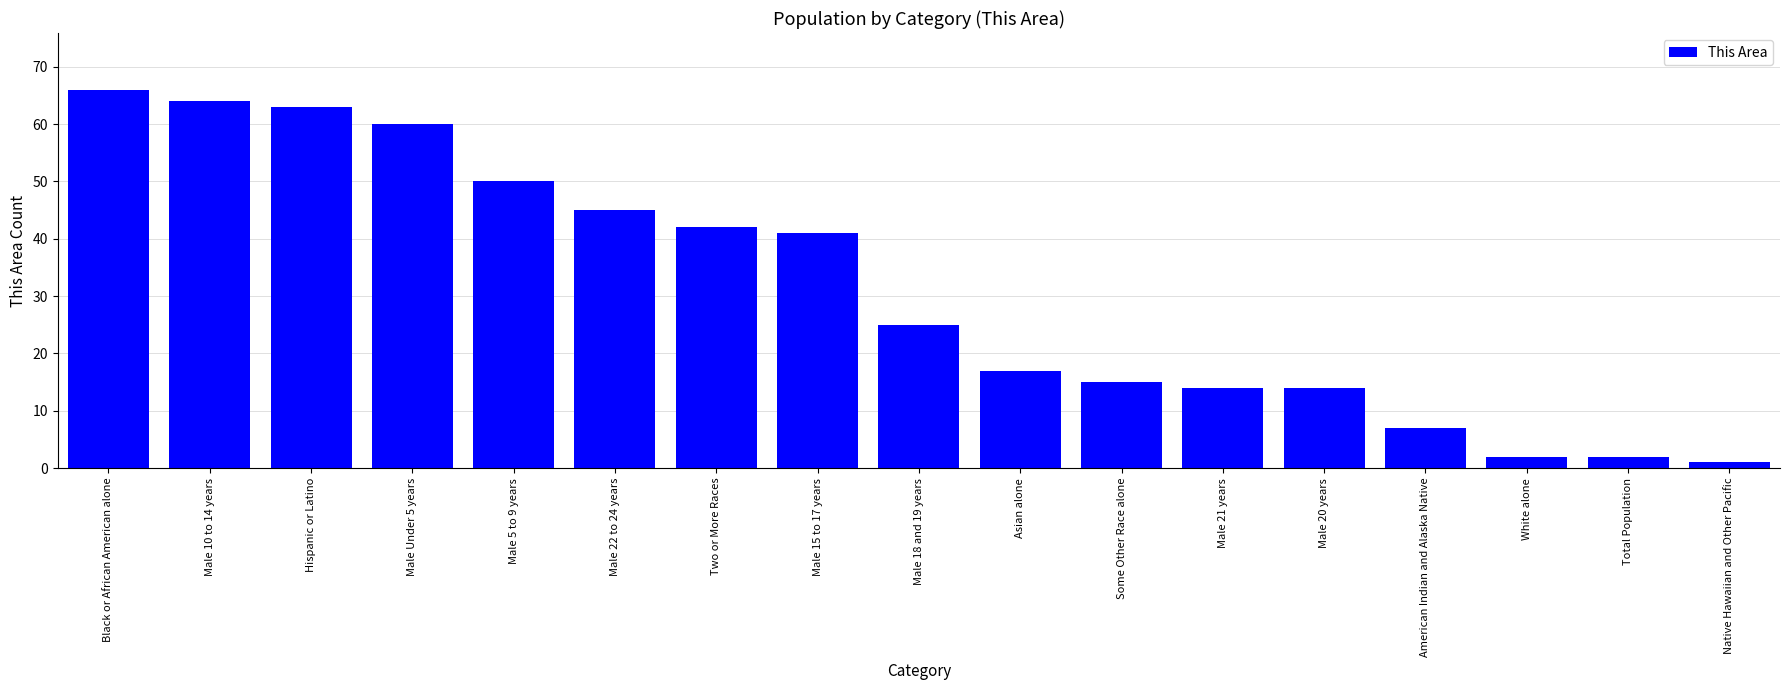

What is the sum of the values at Asian alone and Total Population?

19